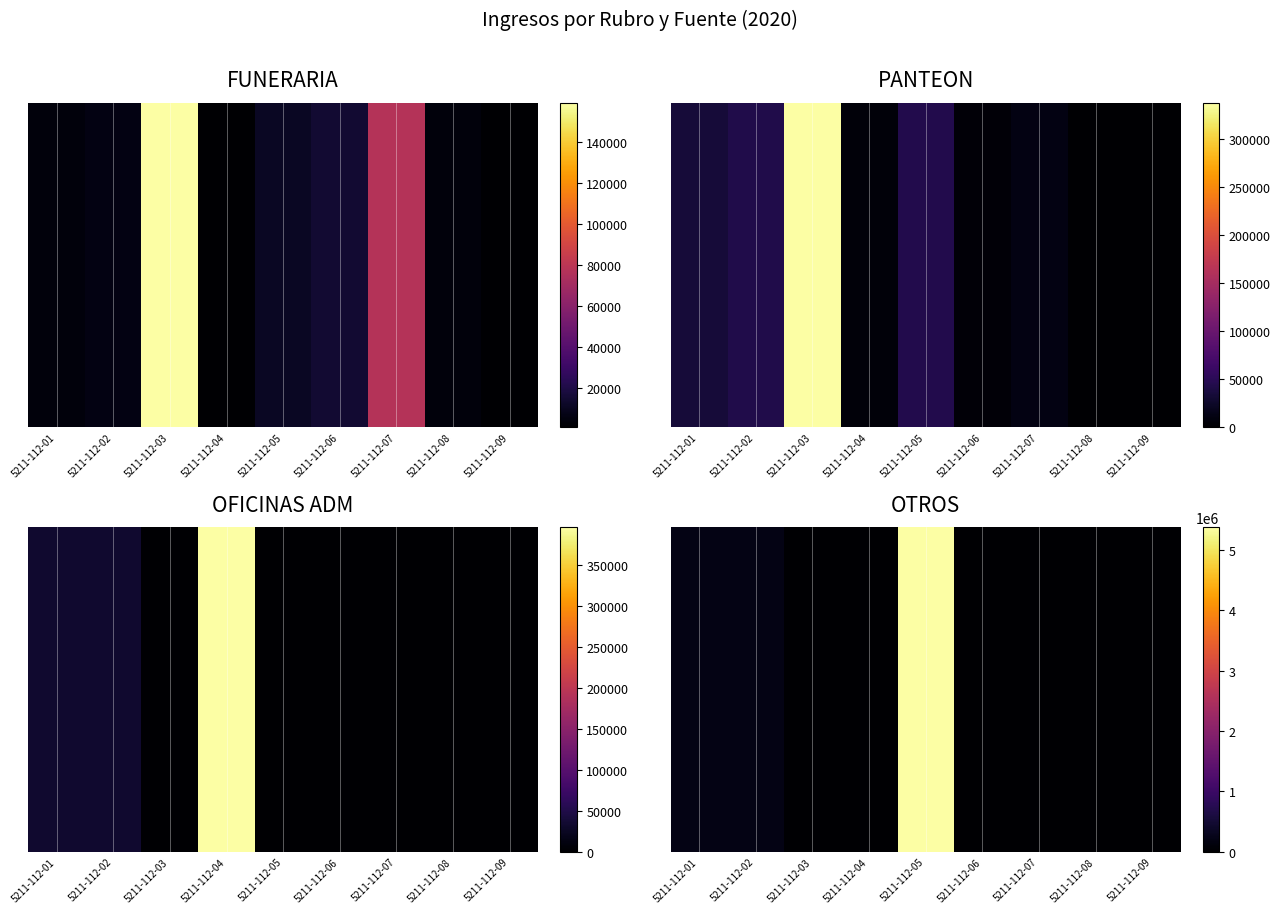

Which category has the highest value across all series?

5211-112-05